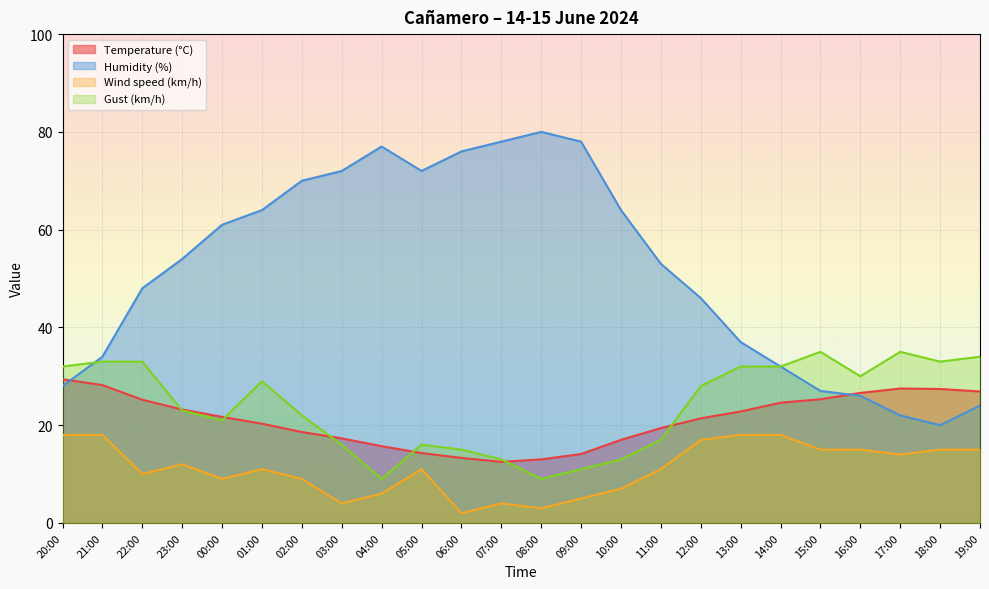

True or false: Humidity (%) has more than 0 points higher than both neighbors.

True